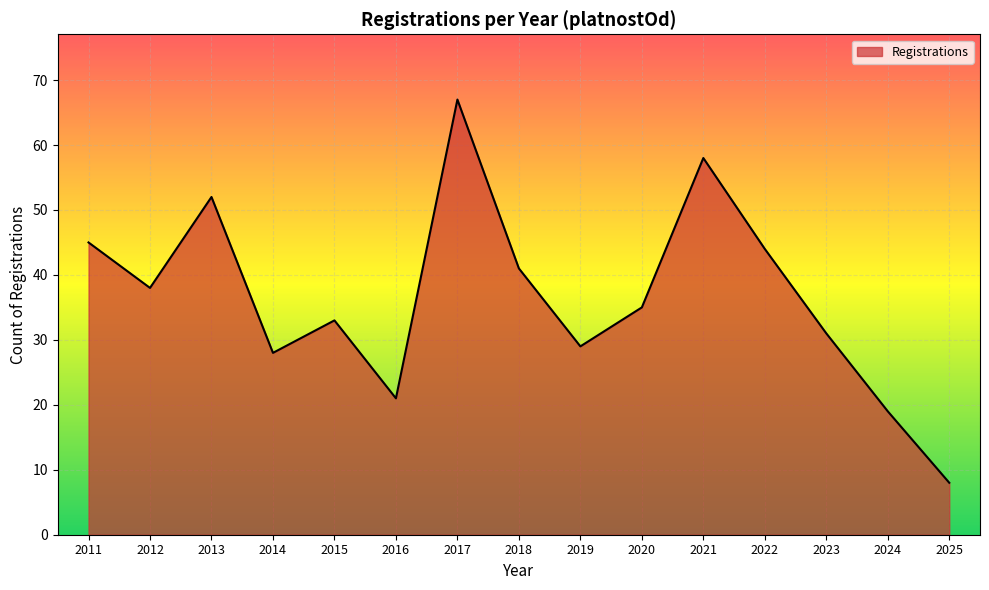

The value at 2021 is 87. True or false?

False